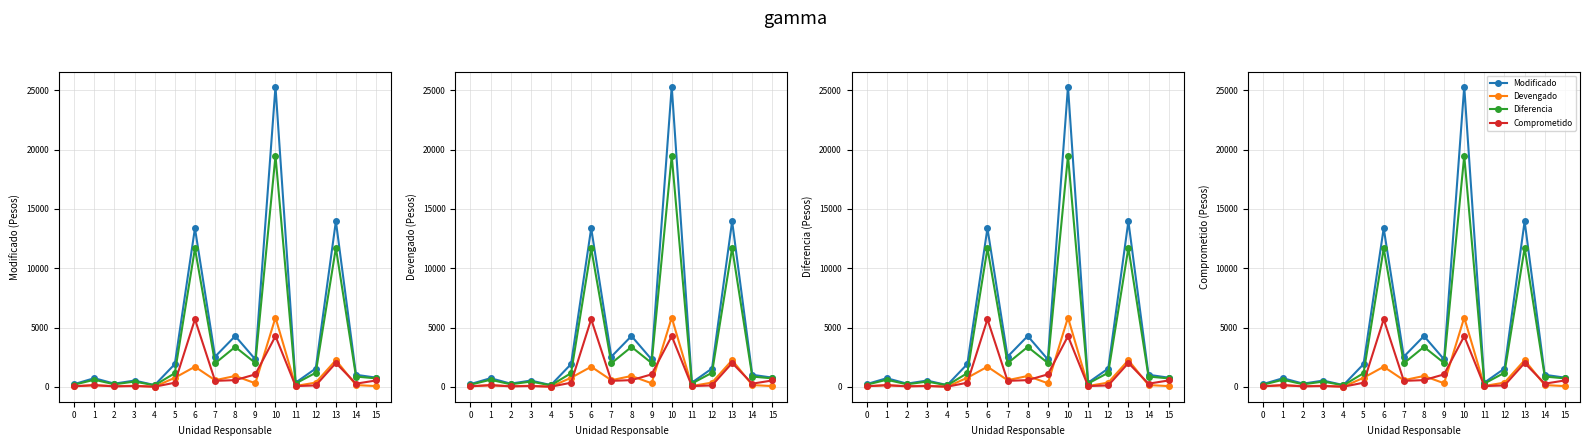

What is the difference between the Devengado values at 6 and 0?

1648.1